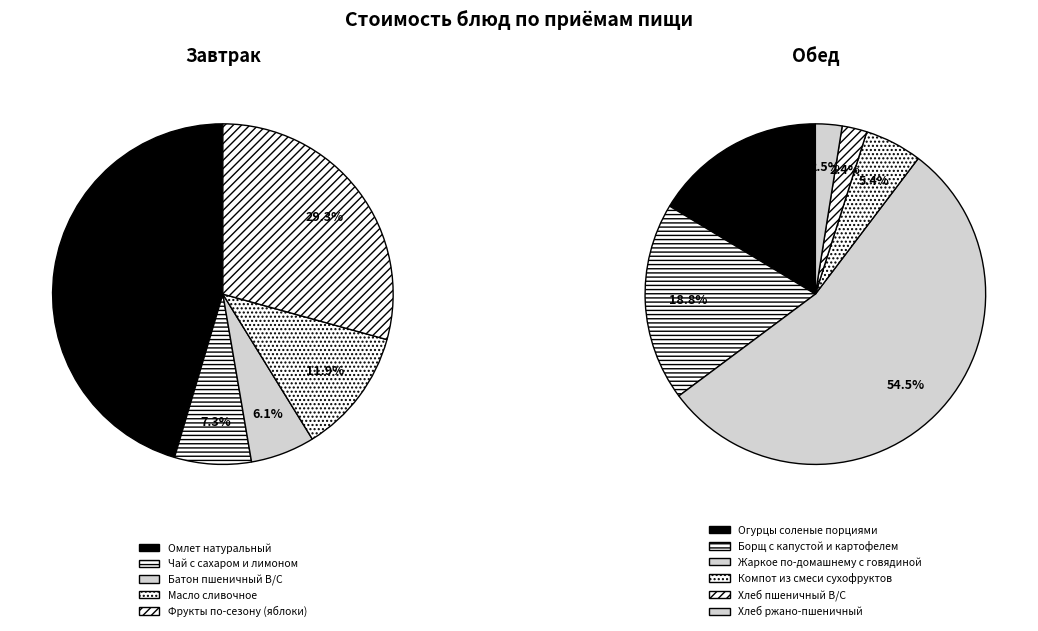

Count the number of slices in the pie.

11